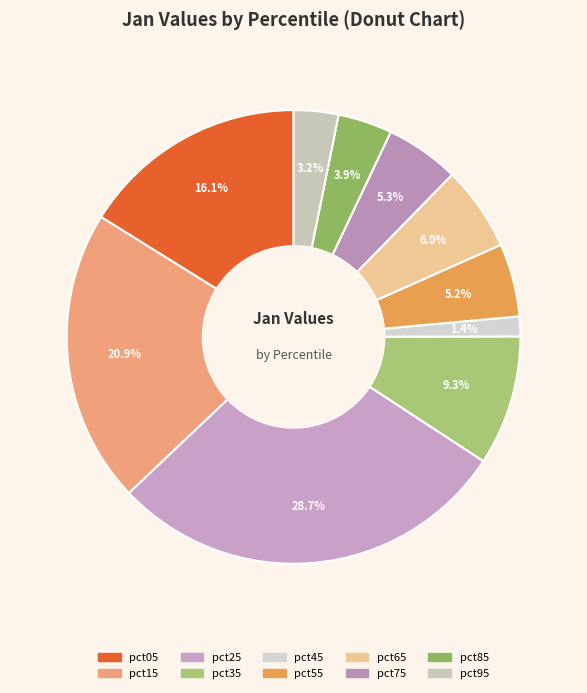

To the nearest percent, what is the difference between the largest and smallest slice percentages?

27%